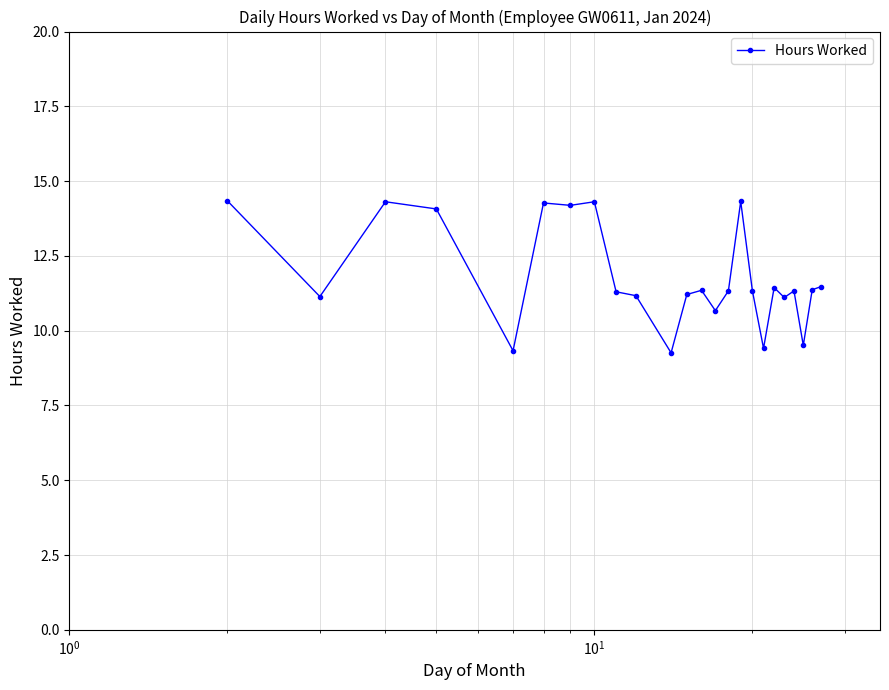

What is the difference between the maximum and minimum values?

5.1